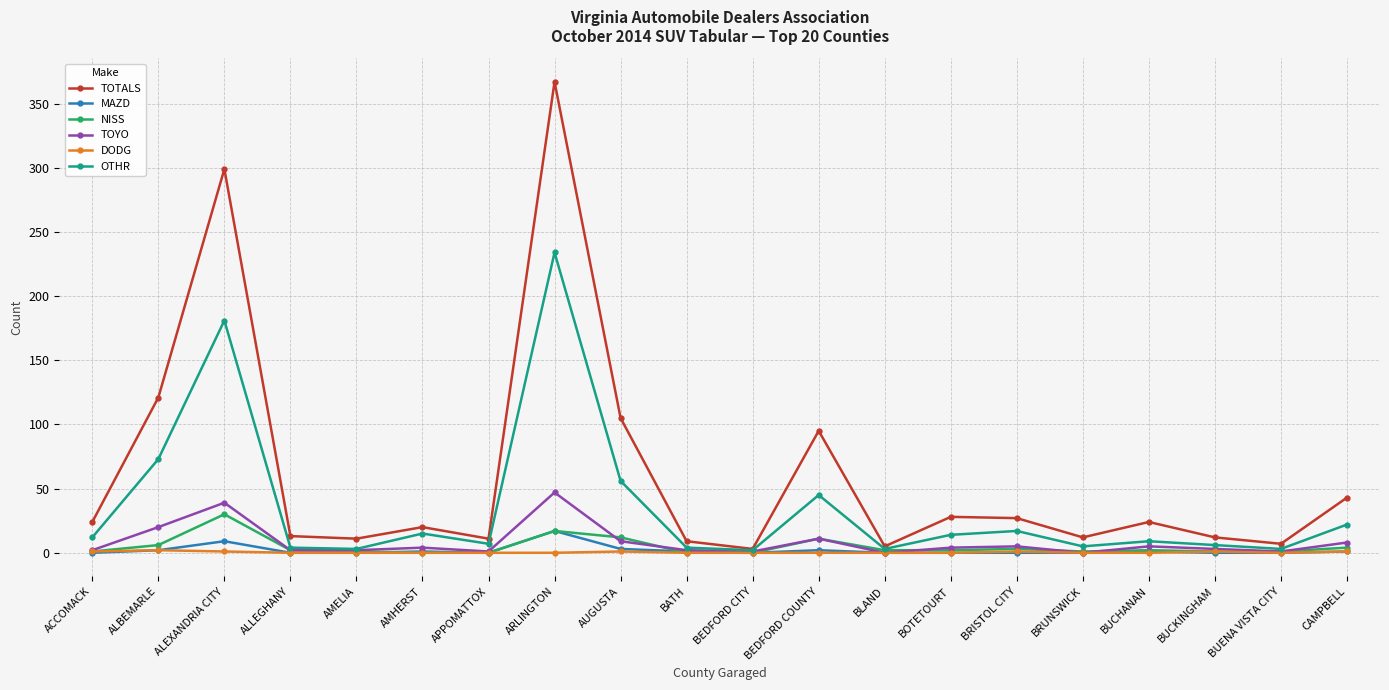

What is the greatest value displayed?

367